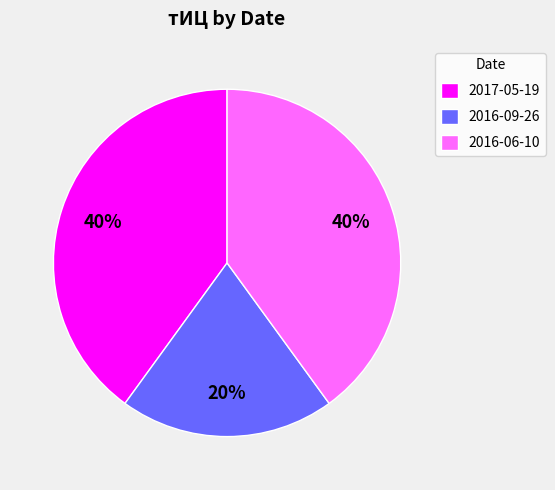

True or false: 2016-09-26 accounts for 28% of the total.

False